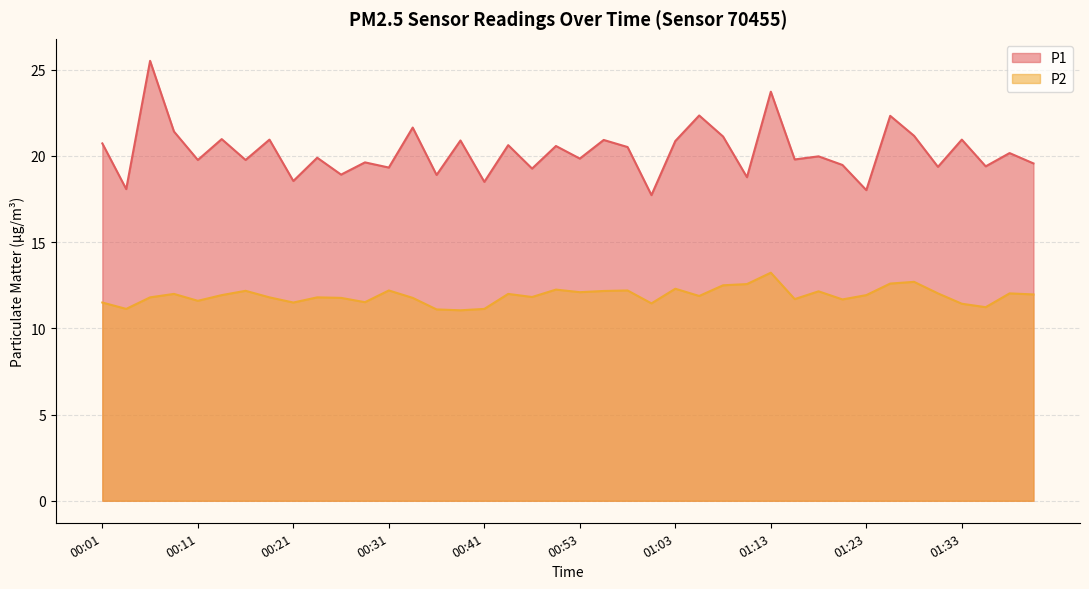

What are all the series names shown in the legend?

P1, P2